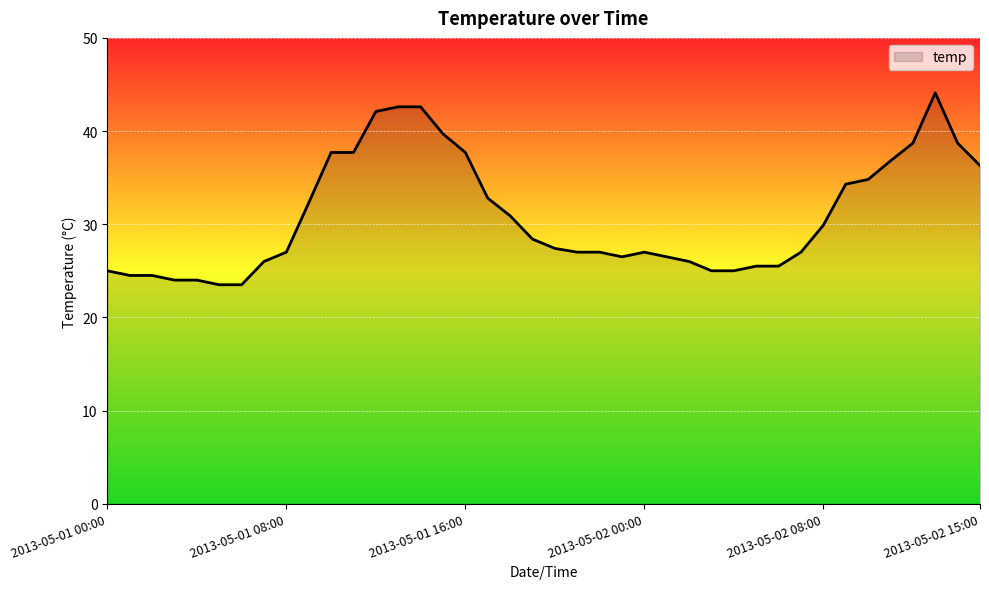

What is the difference between the maximum and minimum values?

20.6